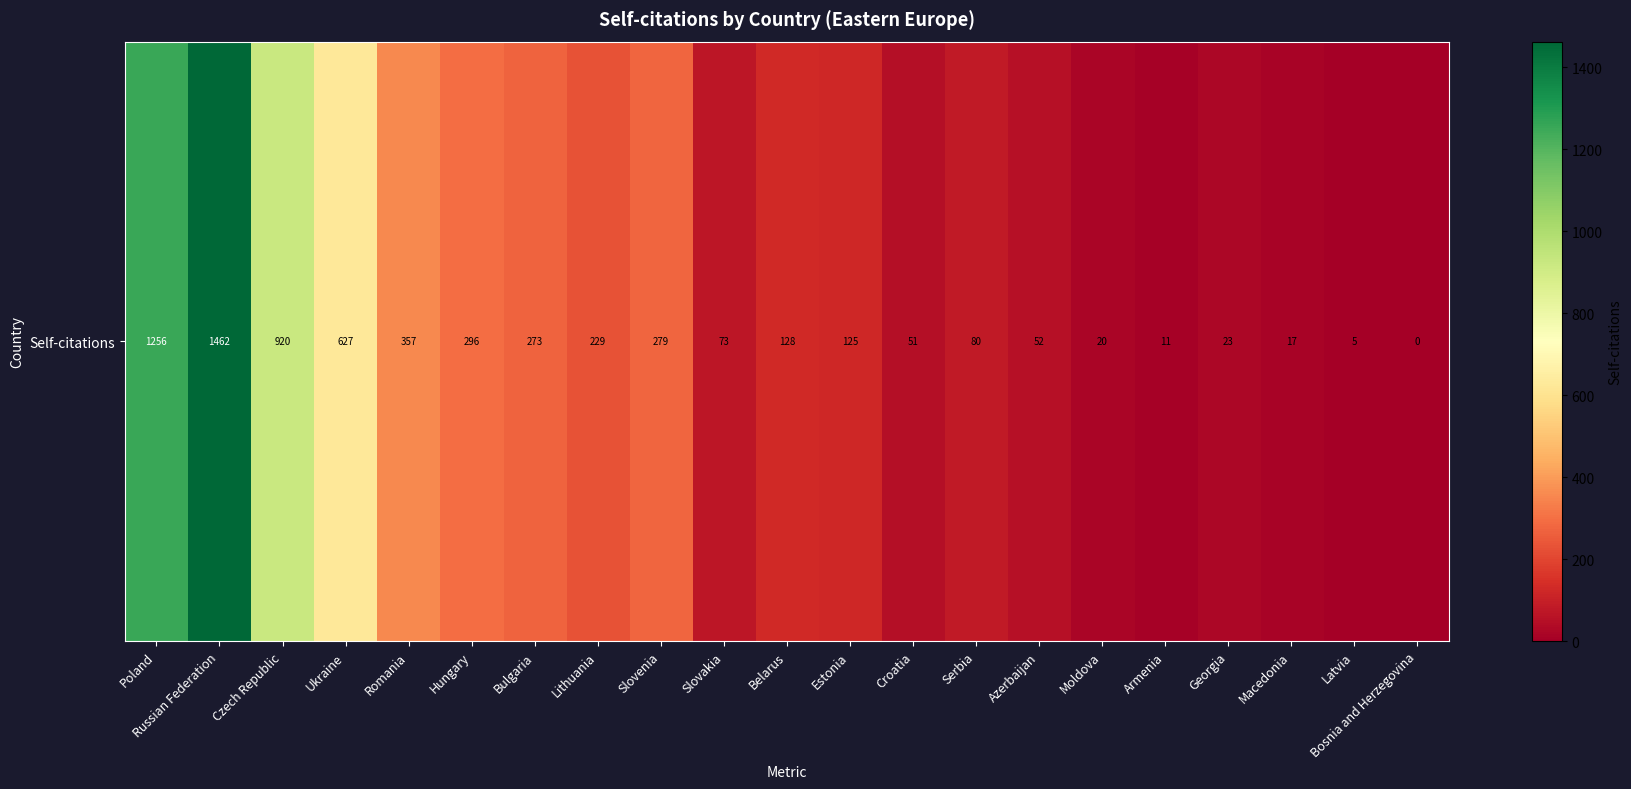

Rank the categories by value from lowest to highest.

Bosnia and Herzegovina, Latvia, Armenia, Macedonia, Moldova, Georgia, Croatia, Azerbaijan, Slovakia, Serbia, Estonia, Belarus, Lithuania, Bulgaria, Slovenia, Hungary, Romania, Ukraine, Czech Republic, Poland, Russian Federation